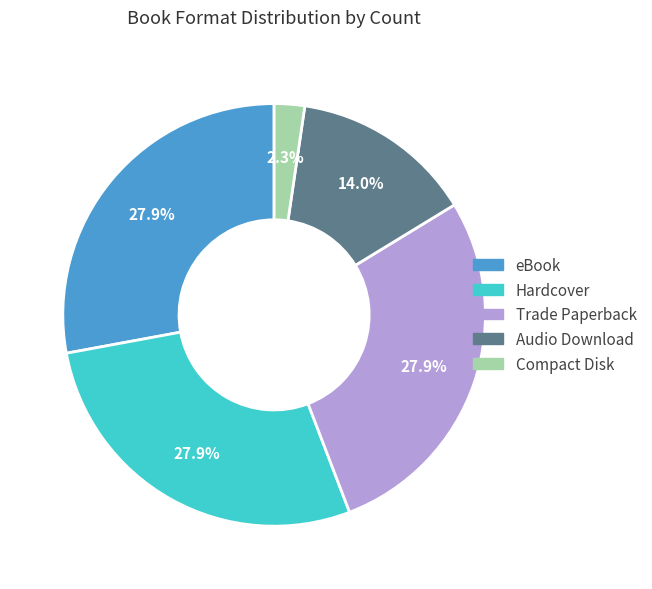

To the nearest percent, what portion does Compact Disk represent?

2%